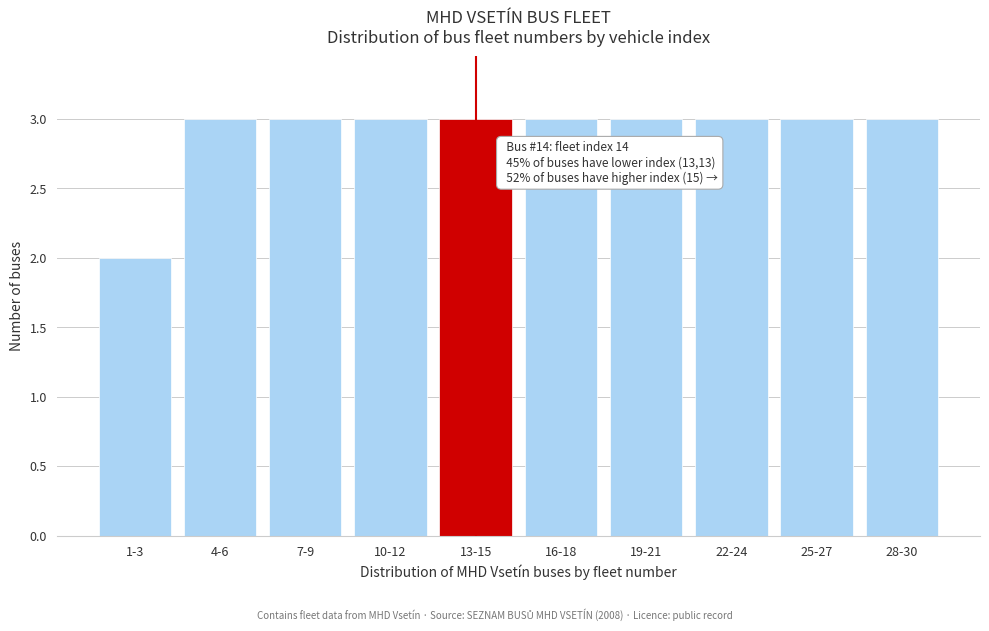

Reading left to right, extract all data points from this chart.

2	3	3	3	3	3	3	3	3	3